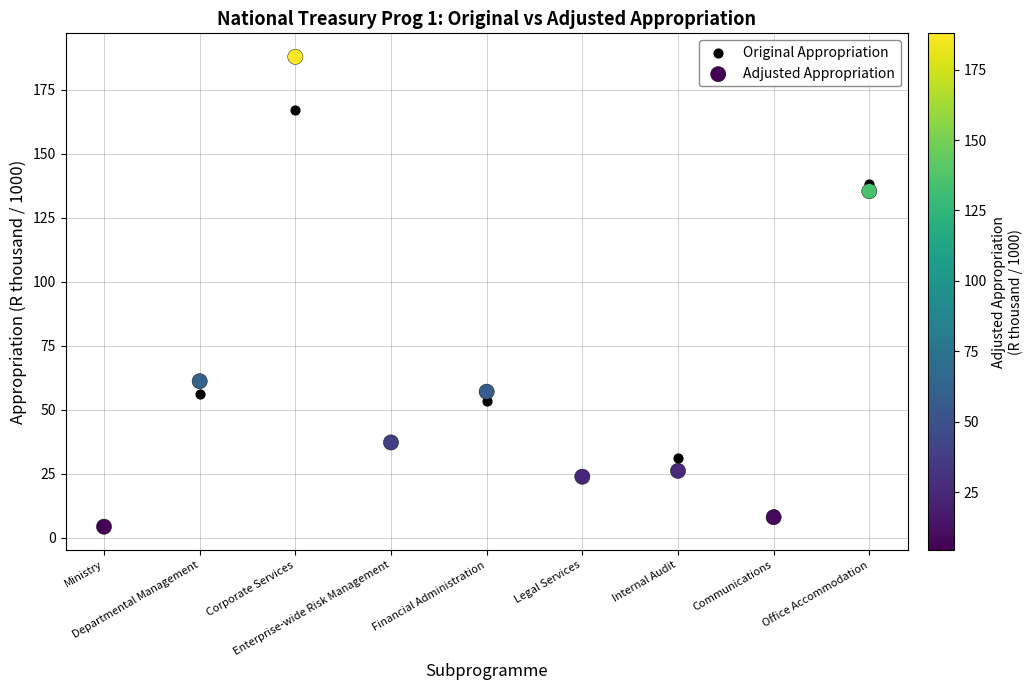

In the Original Appropriation series, what Y value is closest to 85?

56.3